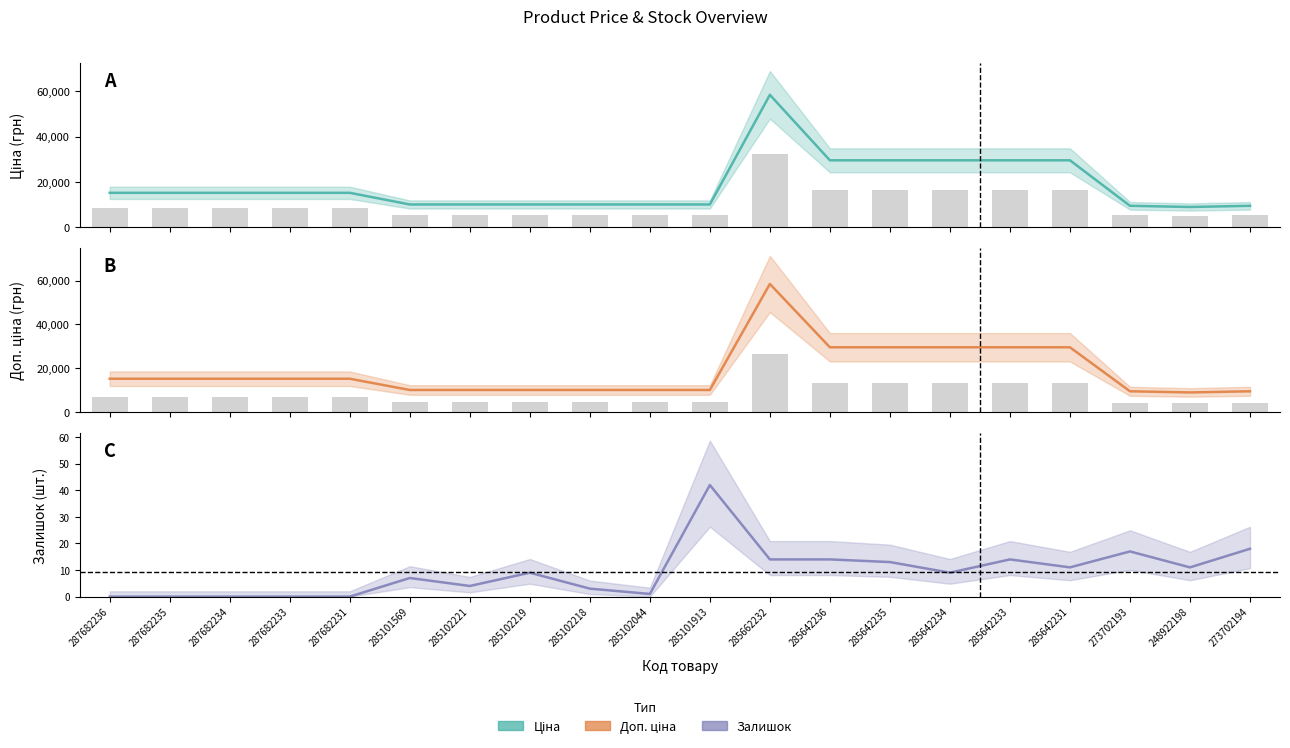

What is the sum of the Доп. ціна values at 287682236 and 285642231?

44611.5